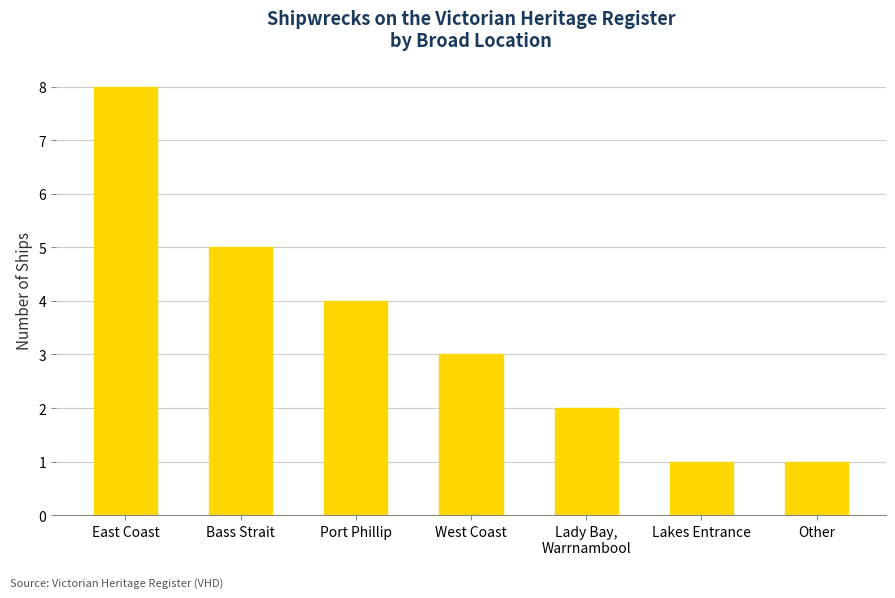

The value at Bass Strait is 5. True or false?

True